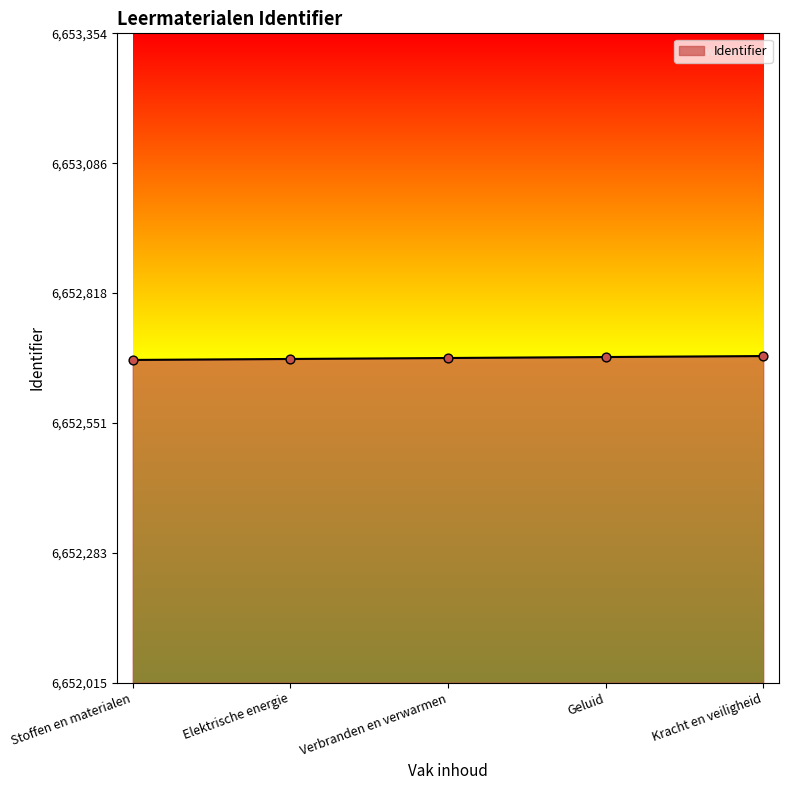

Approximately how many times larger is the value at Kracht en veiligheid compared to Elektrische energie?

1.0